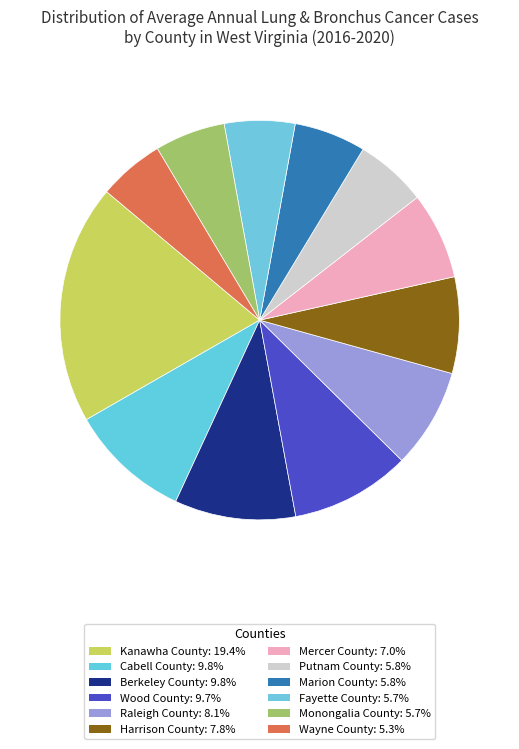

Which category has the biggest portion of the pie?

Kanawha County